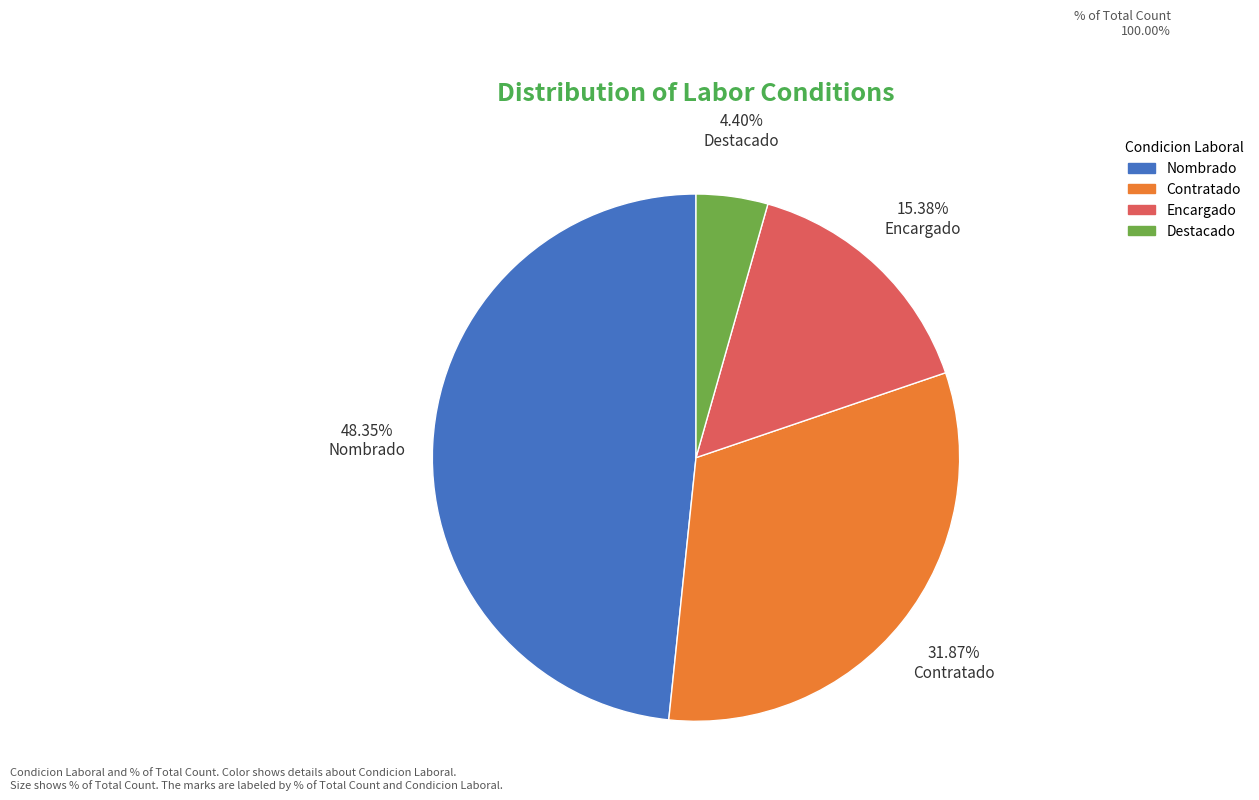

Rank the categories by value from lowest to highest.

Destacado, Encargado, Contratado, Nombrado